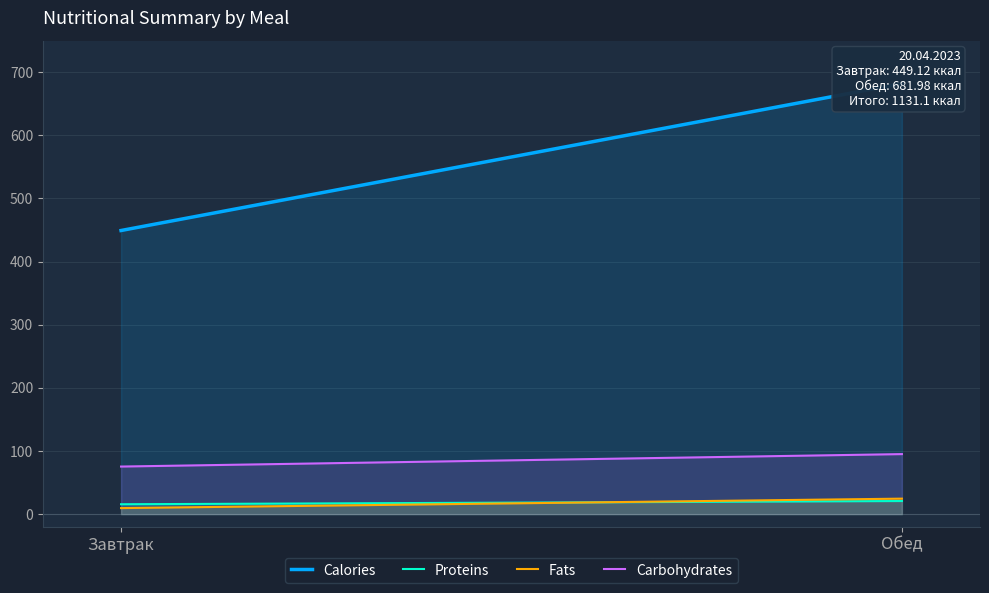

Reading left to right, list all the values displayed in this chart.

Calories: 449.1	682.0
Proteins: 15.6	20.7
Fats: 9.5	24.5
Carbohydrates: 75.3	95.0